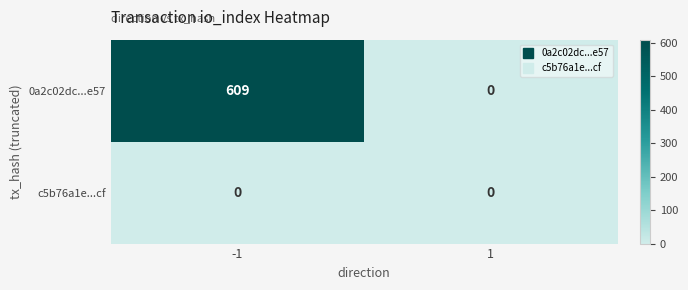

The c5b76a1e...cf series shows 0 at -1. True or false?

True